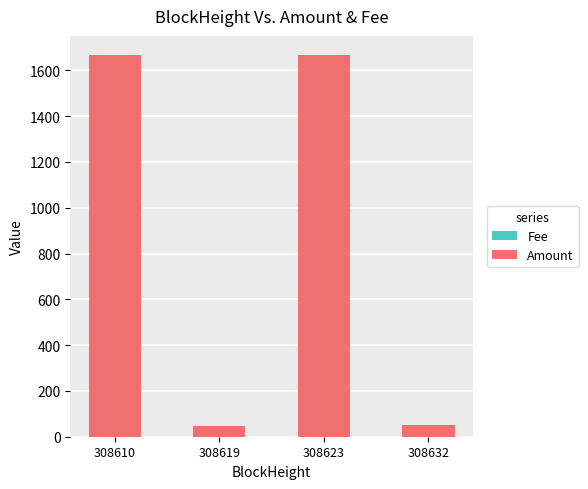

What is the minimum value for Fee?

0.2